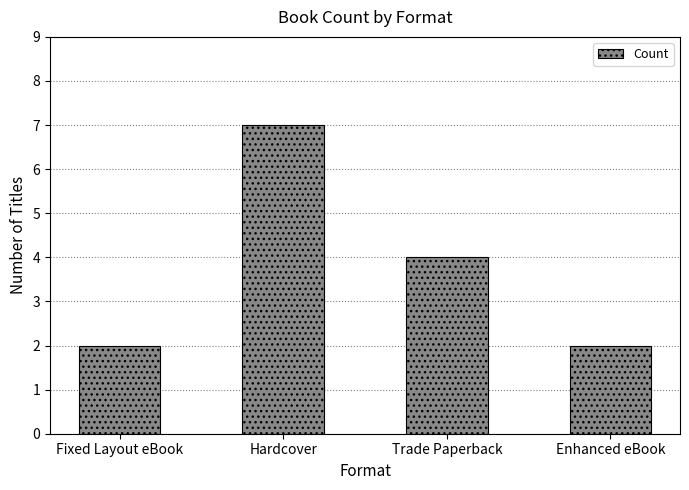

At which label does the data first exceed 4?

Hardcover